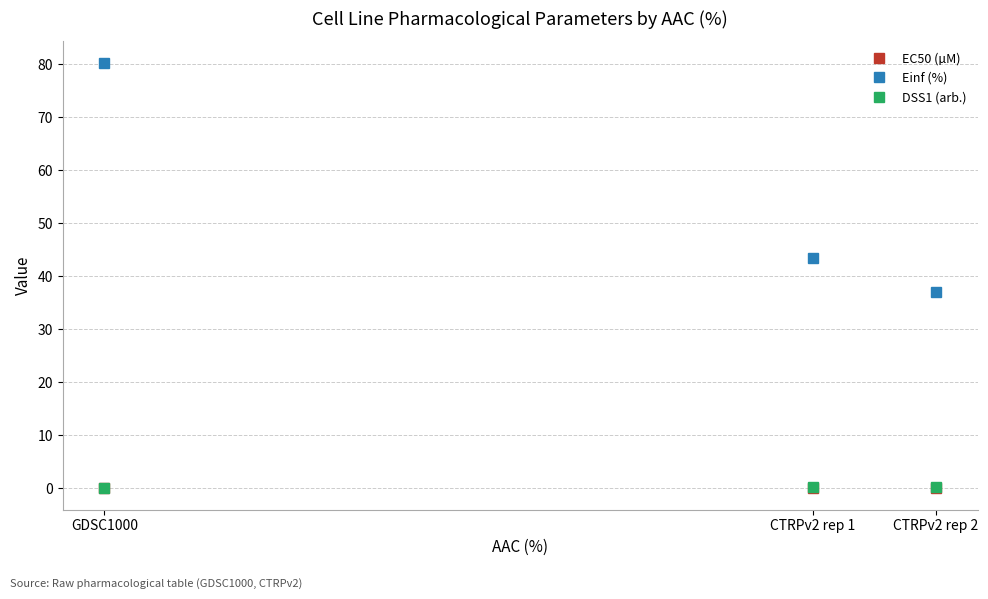

The DSS1 (arb.) series shows 0.1 at GDSC1000. True or false?

True